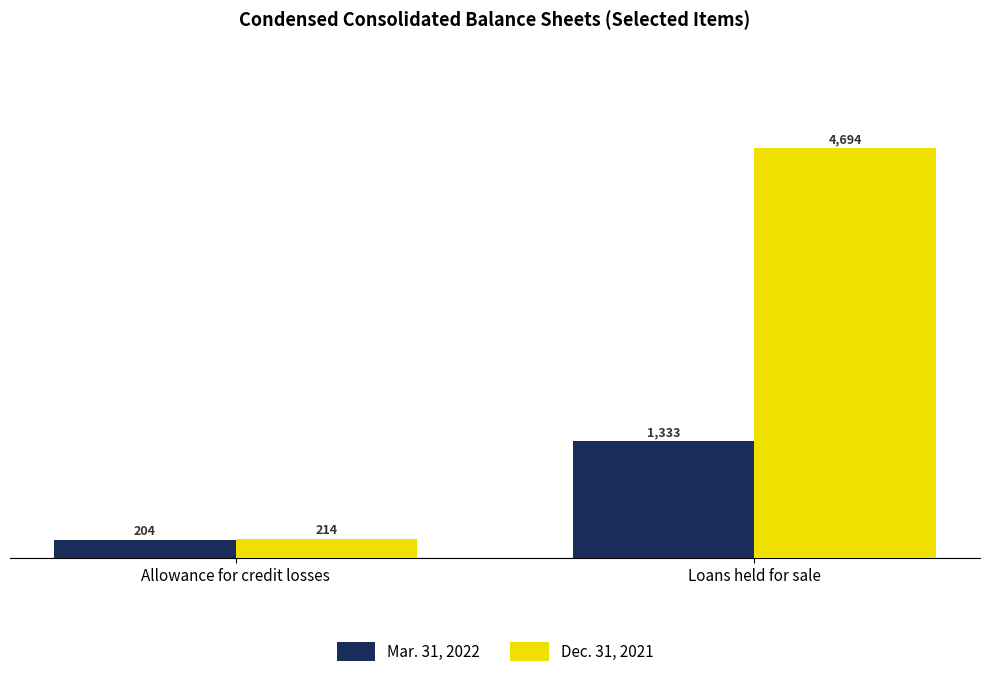

List the labels in order of Dec. 31, 2021 value, largest first.

Loans held for sale, Allowance for credit losses